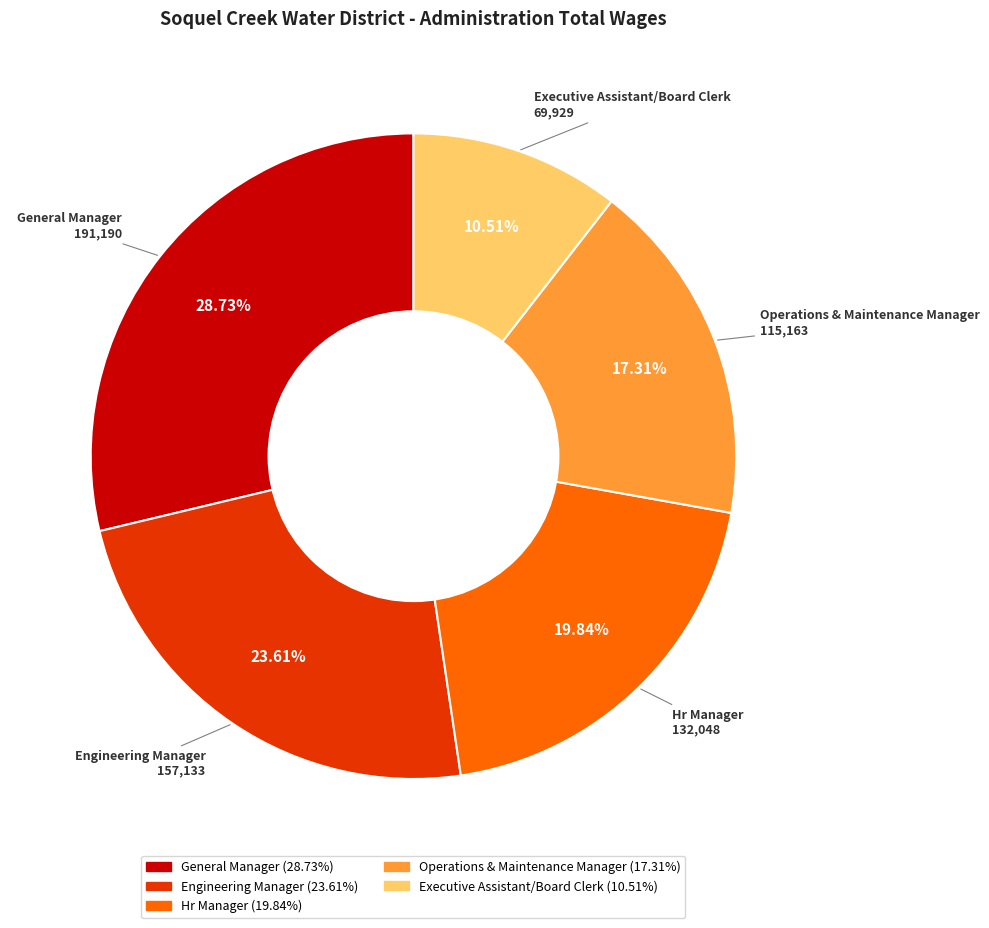

To the nearest percent, what portion does Hr Manager represent?

20%